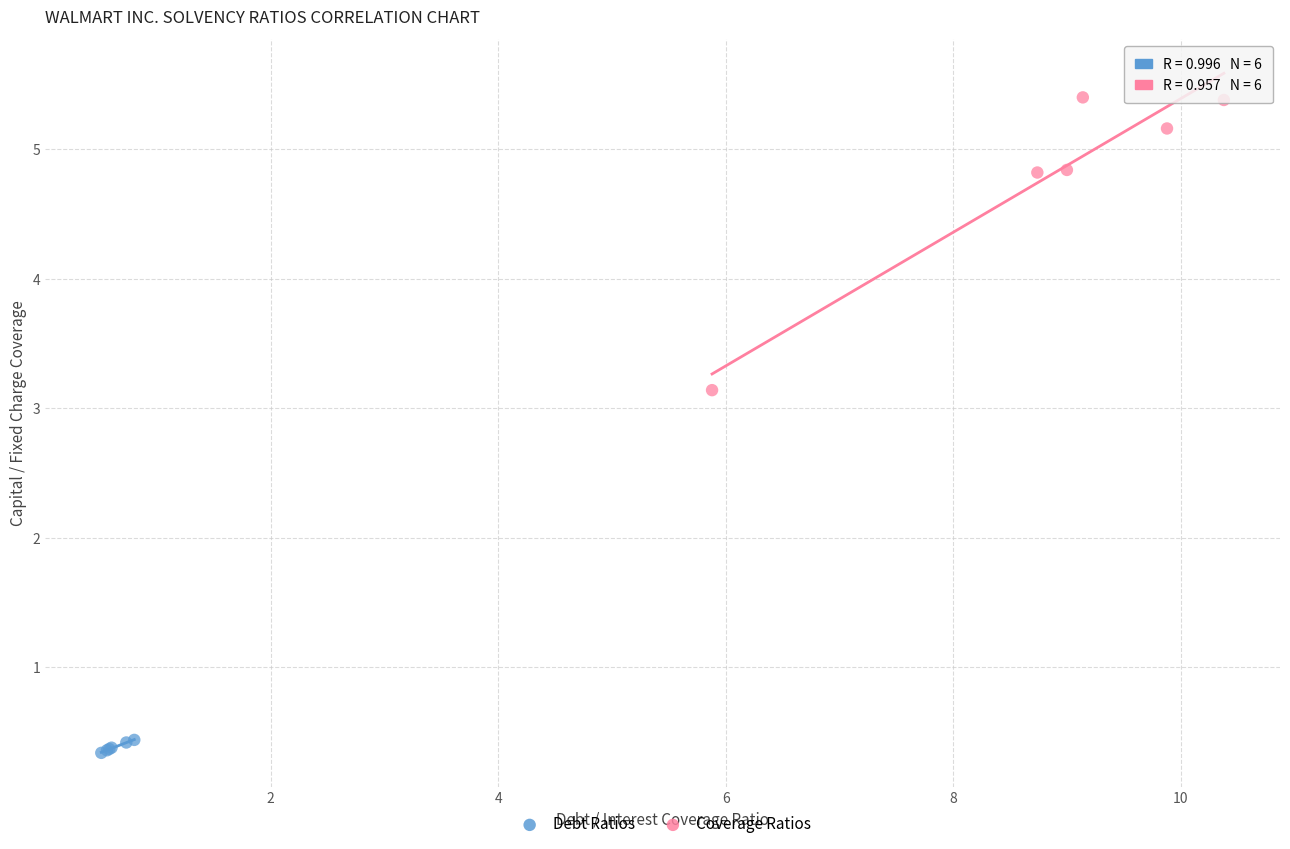

Which series reaches the maximum Y coordinate?

Coverage Ratios